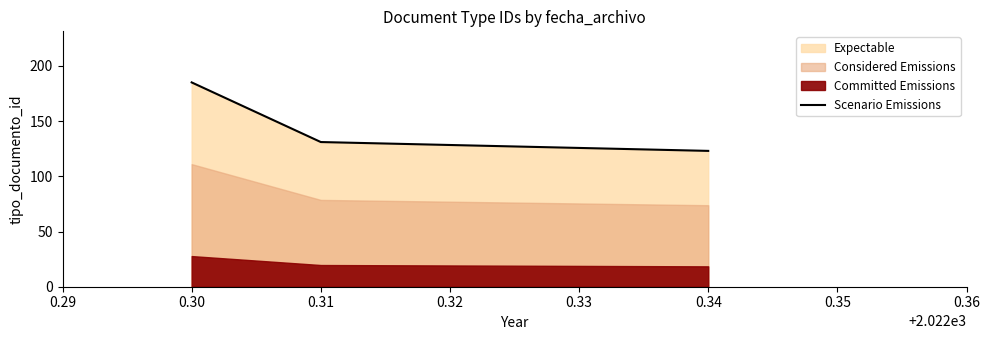

What is the lowest value of the Scenario Emissions series?

123